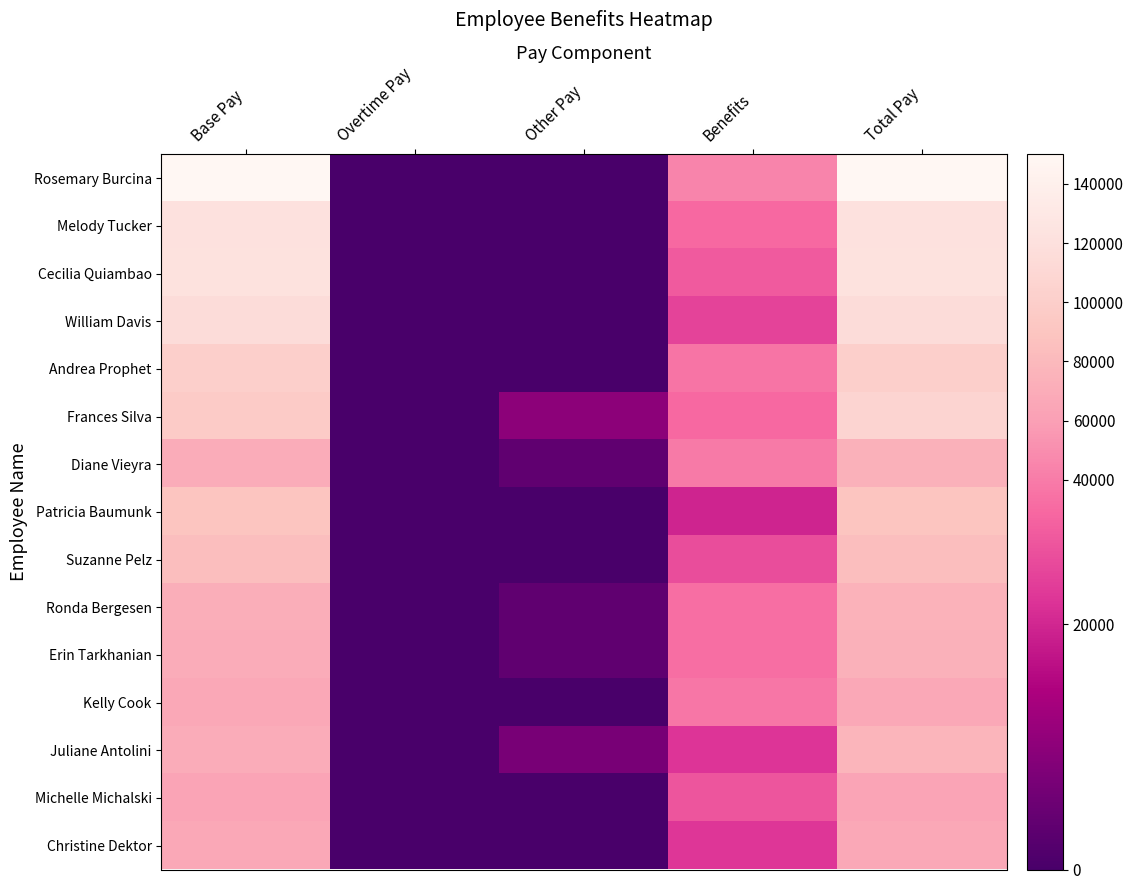

What is the difference between the highest and lowest values at Base Pay?

86460.0